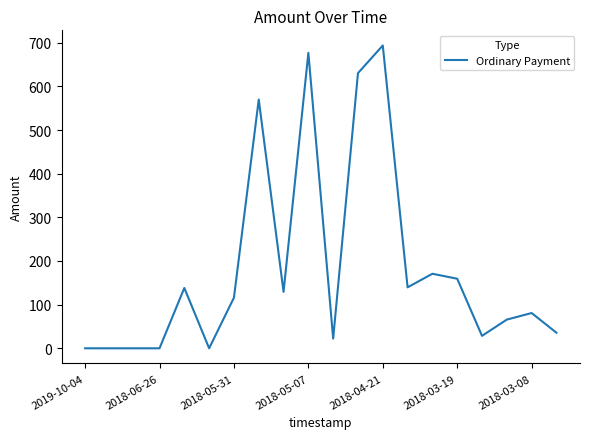

What is the greatest value displayed?

693.6